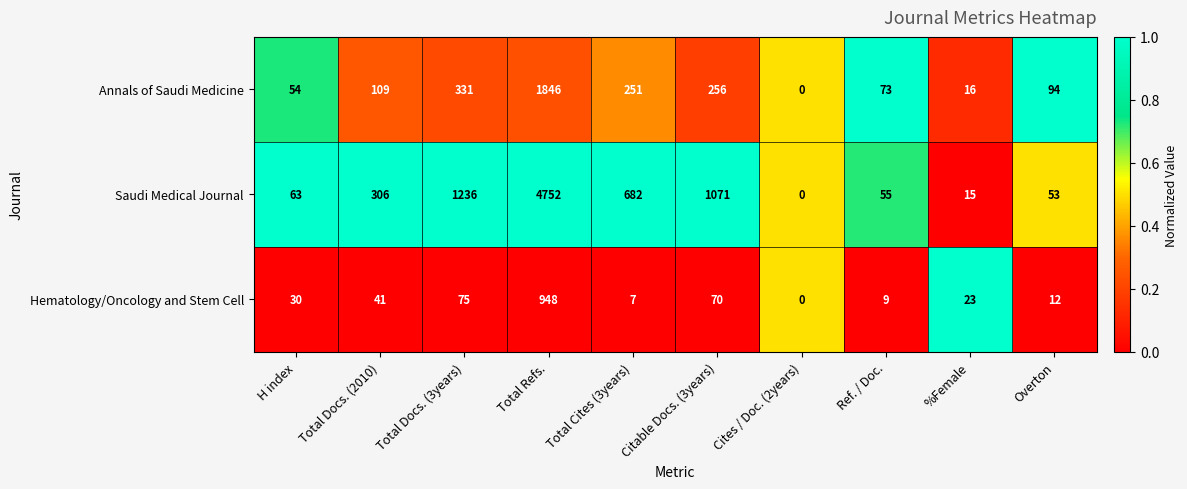

What is the approximate value of Annals of Saudi Medicine at Total Cites (3years)?

251